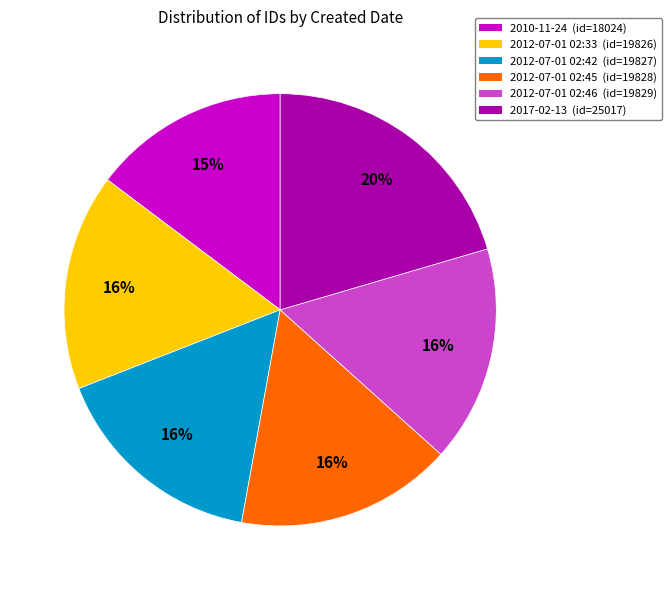

True or false: 2012-07-01 02:46 accounts for 16% of the total.

True